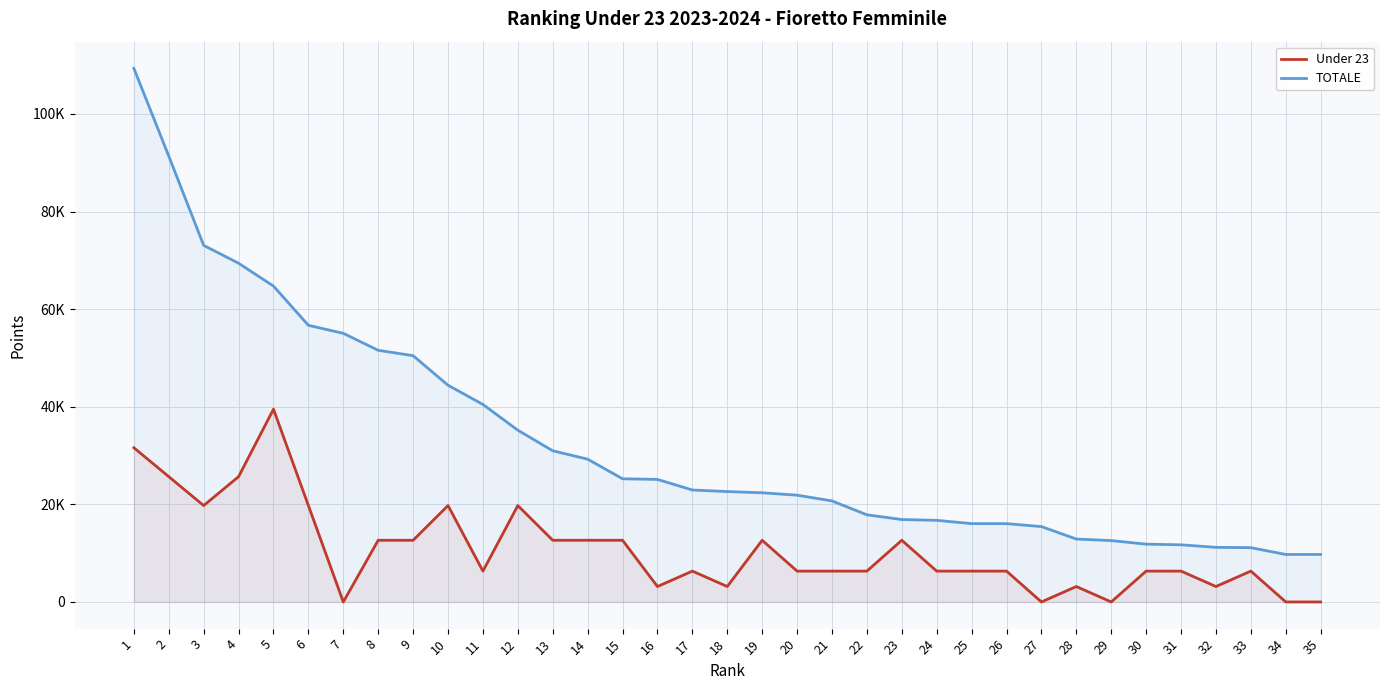

How many series are shown in this chart?

2